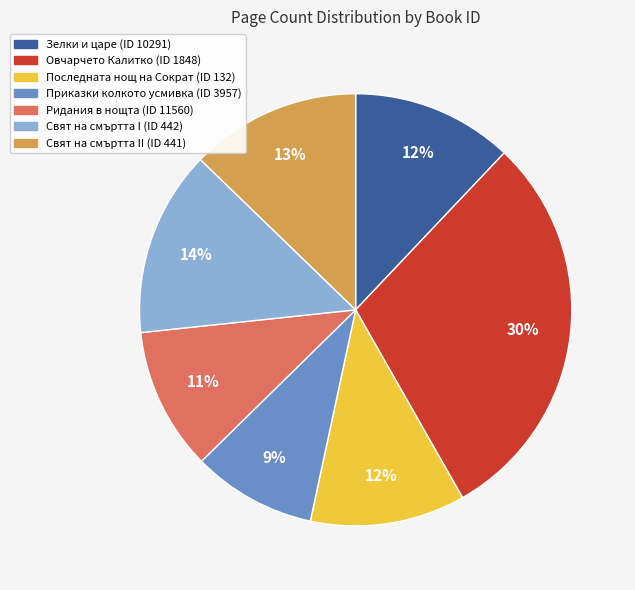

How many segments does this pie chart have?

7